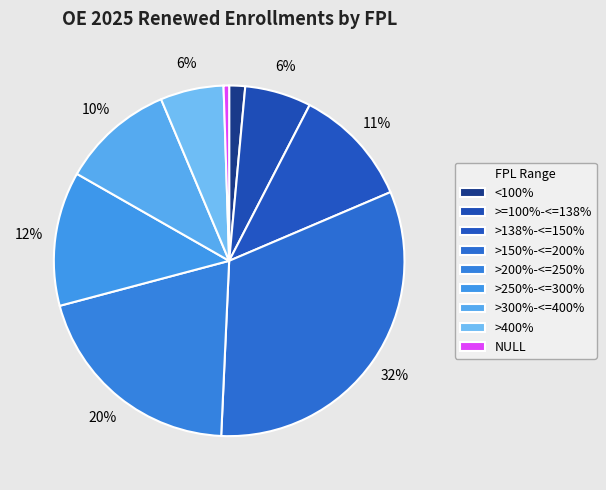

Between >=100%-<=138% and <100%, which is larger?

>=100%-<=138%